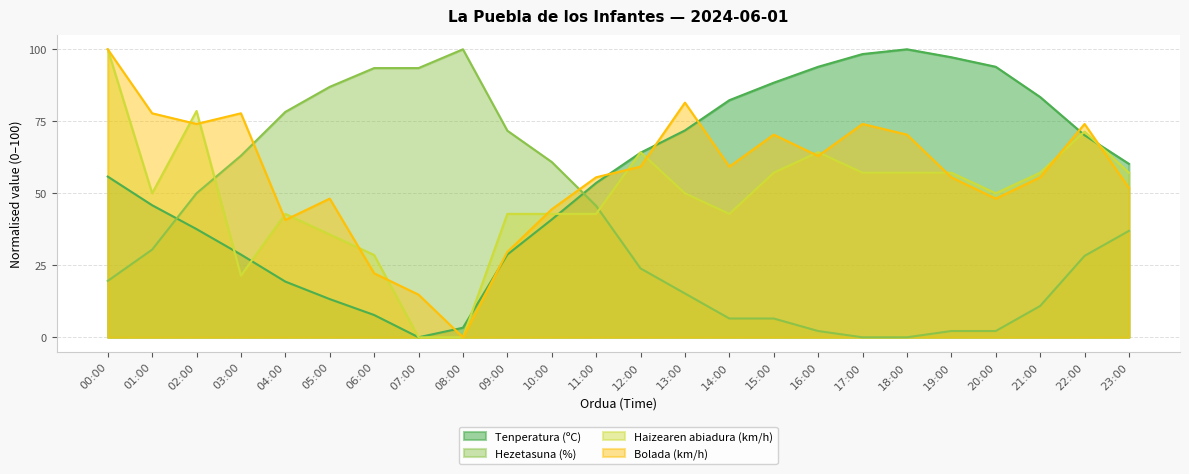

How many intersections are there between Tenperatura (ºC) and Bolada (km/h)?

7